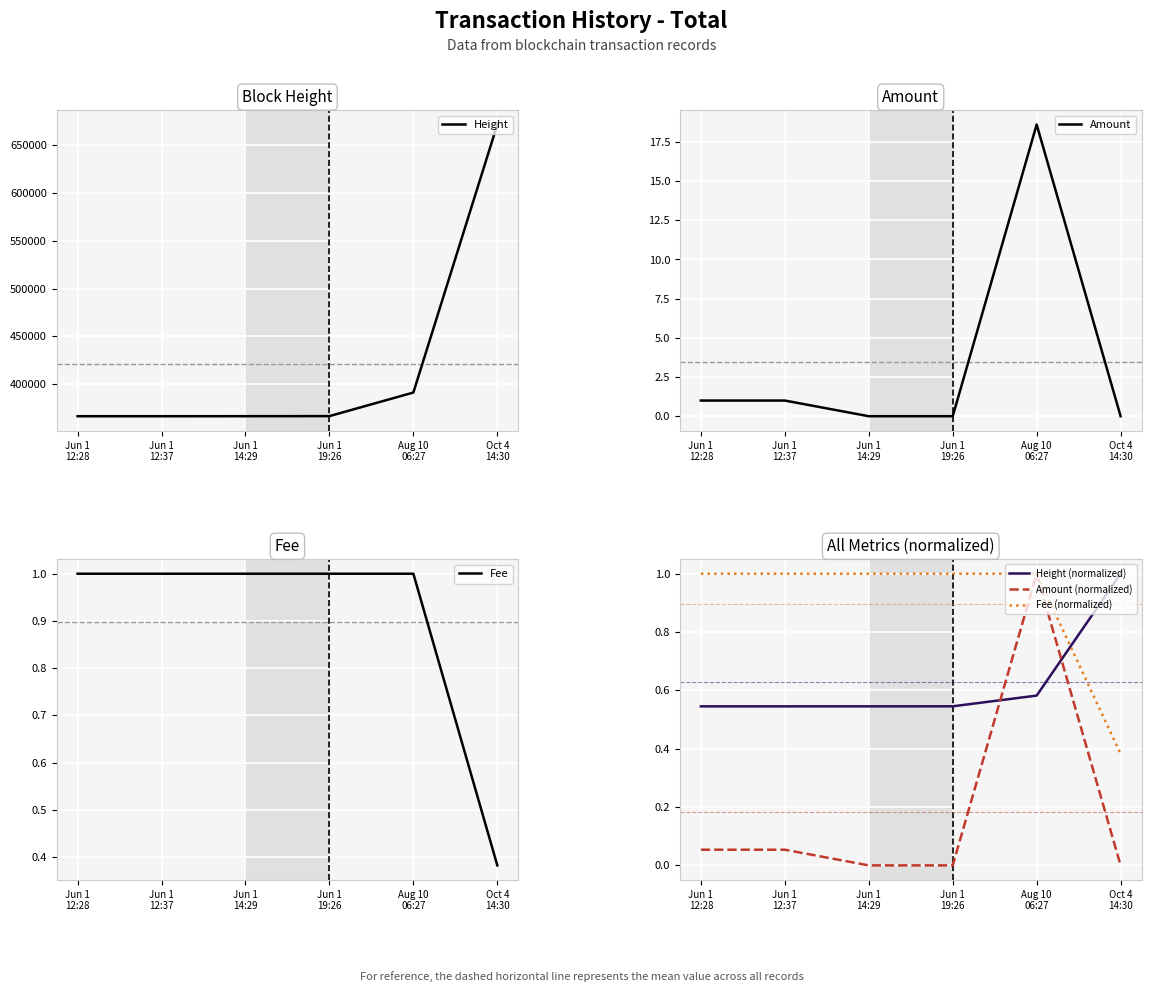

At Jun 1
12:37, list the series in order from smallest to largest.

Amount (normalized), Height (normalized), Amount, Fee, Fee (normalized), Height